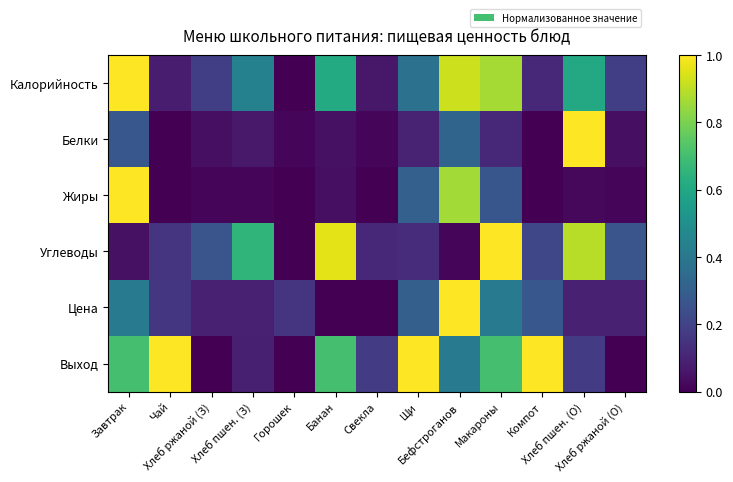

What is the total value across all series at Бефстроганов?

3.5